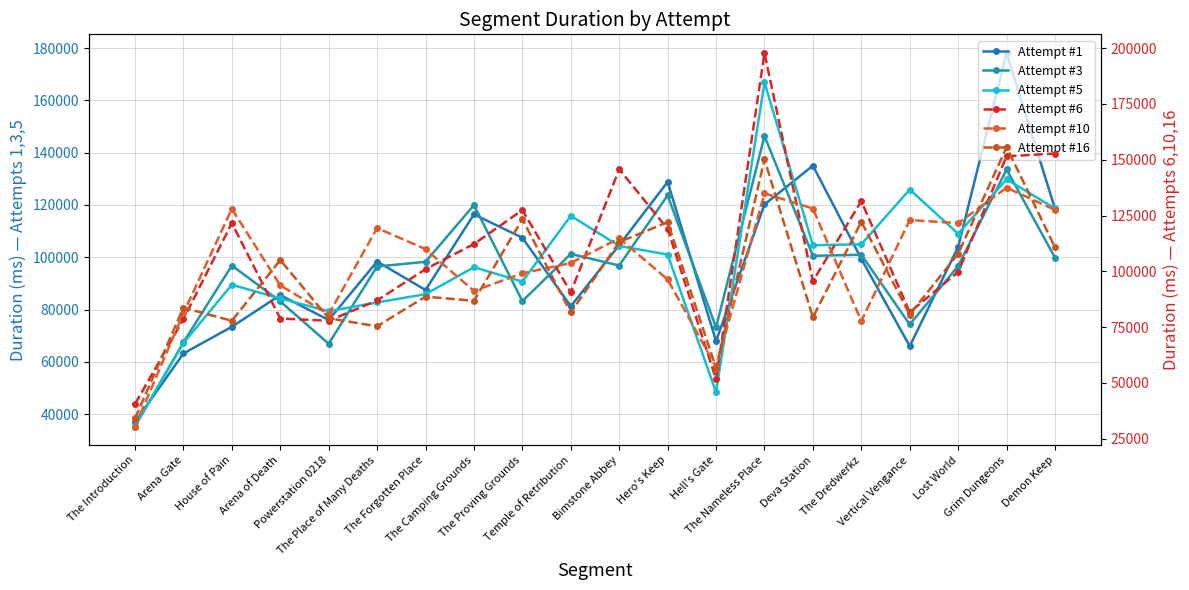

What is the spread (max minus min) of values at Arena Gate?

20482